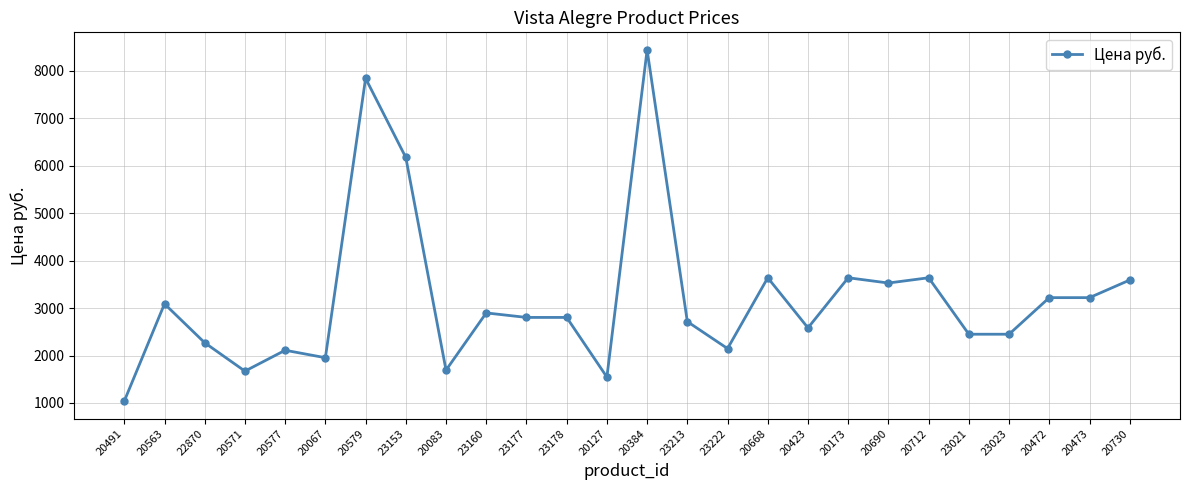

Is it true that the value at 23160 is 2898?

True